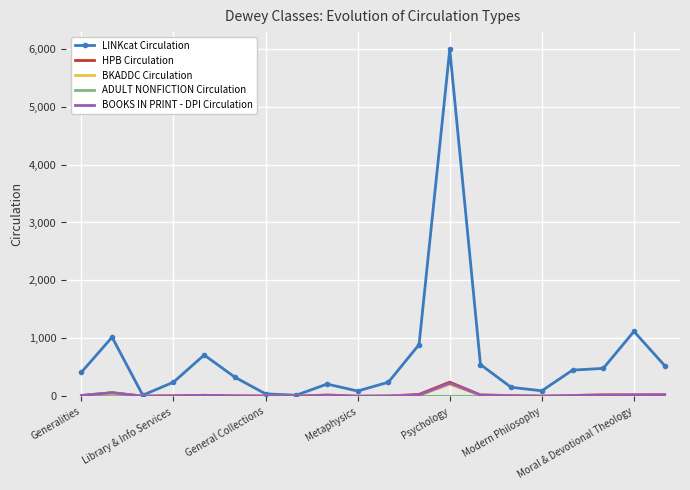

Which series has the largest range (max minus min)?

LINKcat Circulation